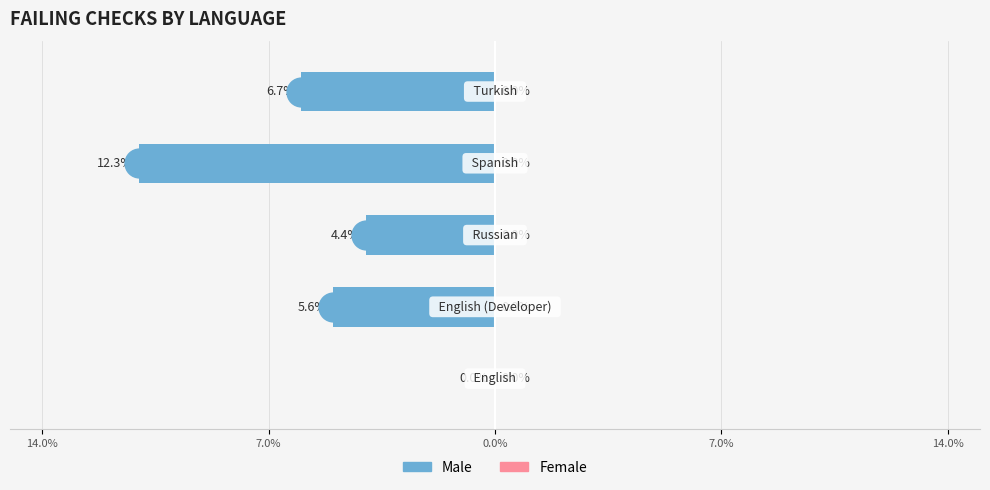

How many distinct data groups are displayed?

2